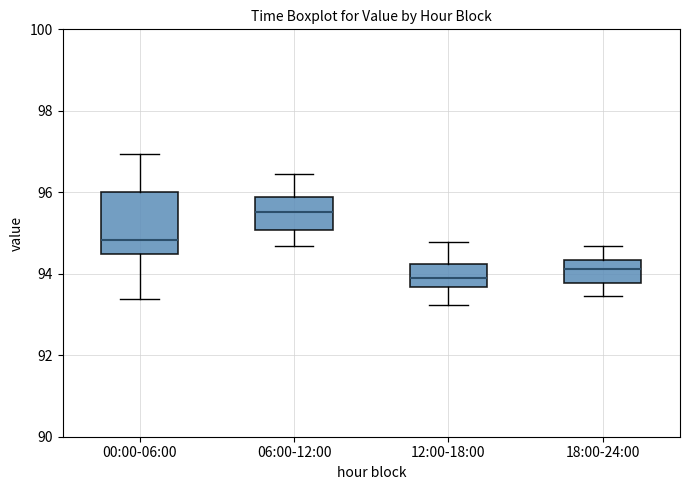

Which box's median line is the highest?

06:00-12:00